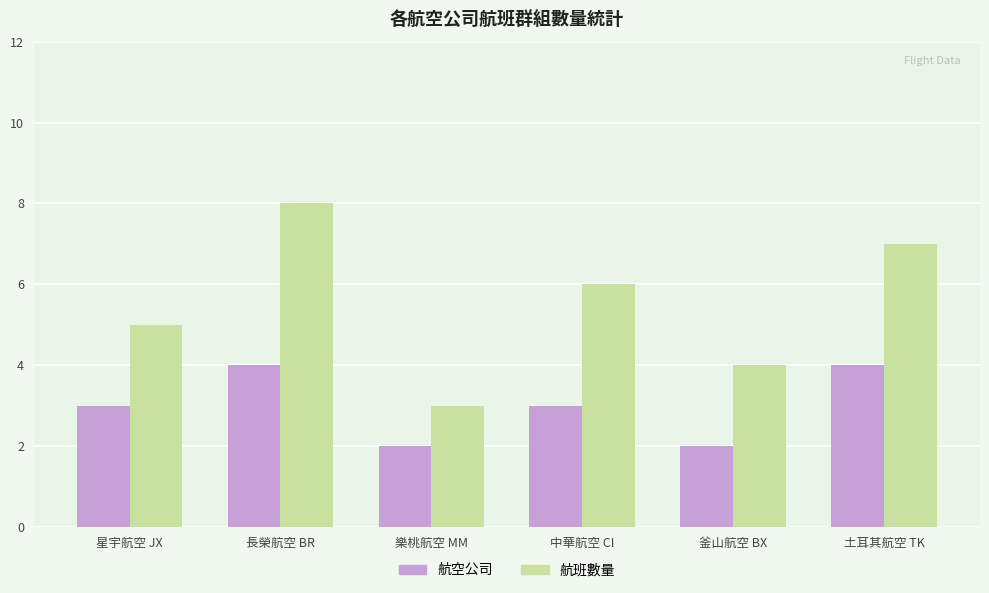

Which series has the largest total across all categories?

航班數量